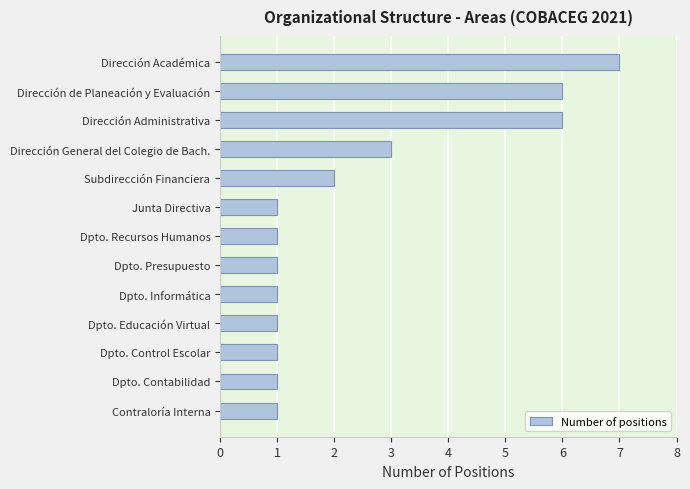

How many distinct data groups are displayed?

1